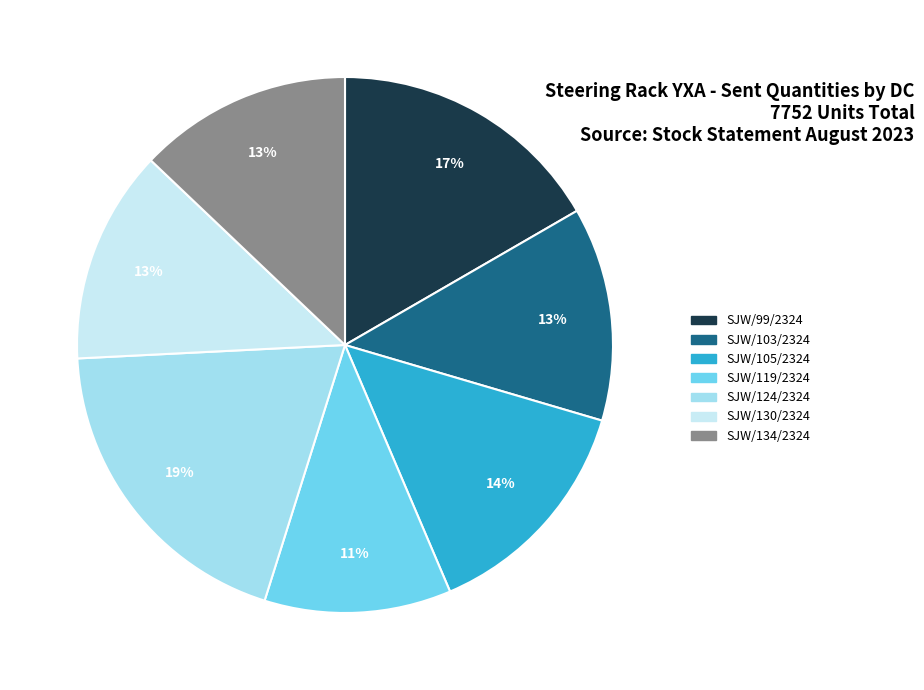

To the nearest percent, what is the average slice percentage?

14%